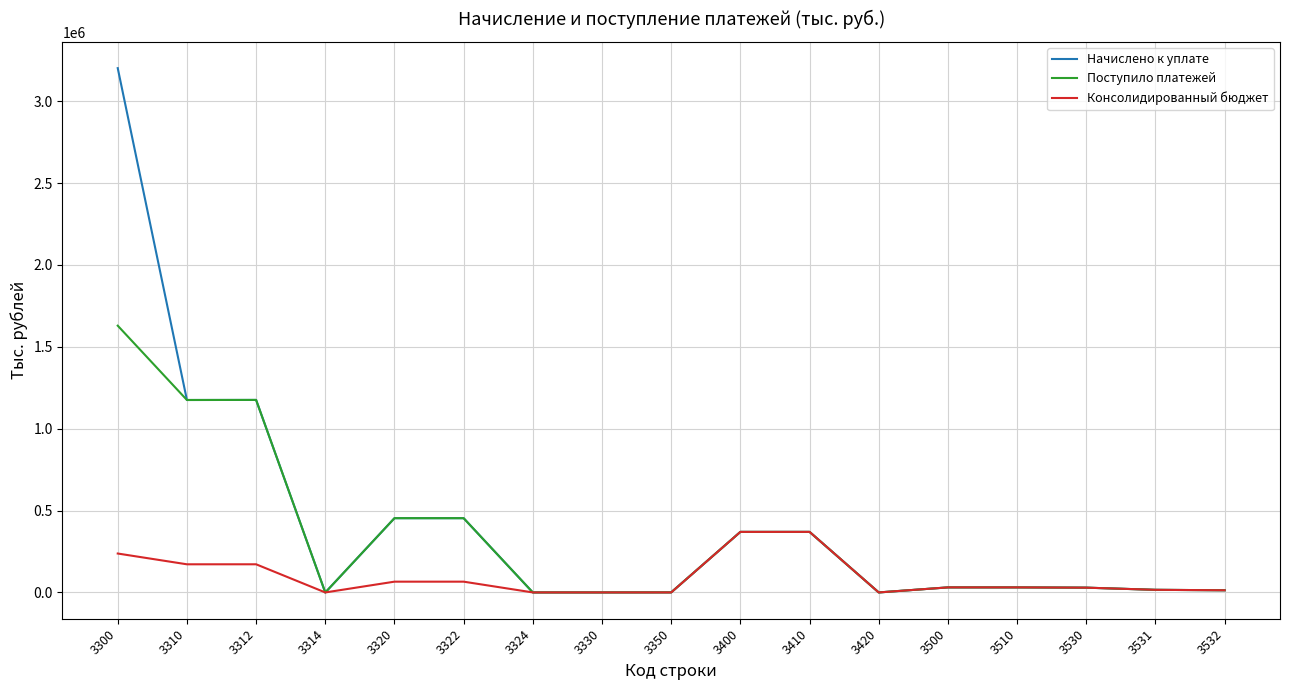

The value of Начислено к уплате at 3400 is 544707. True or false?

False